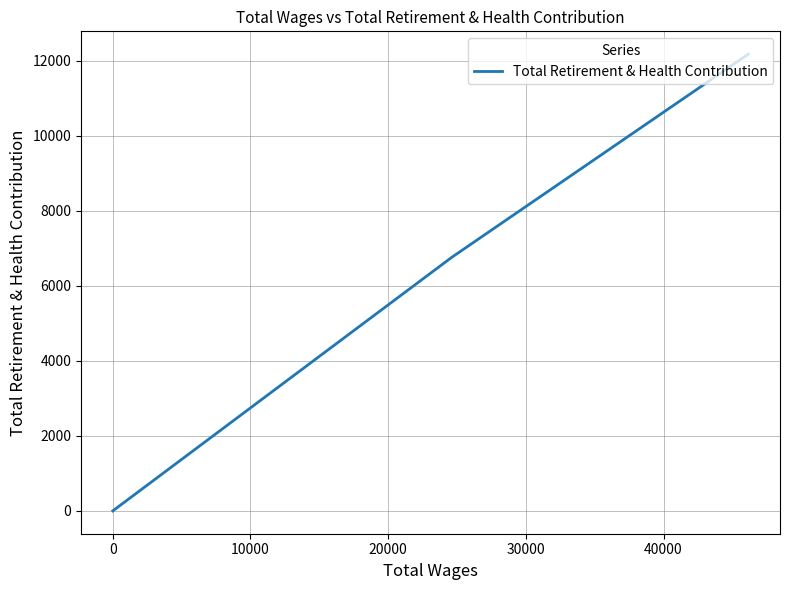

What is the difference between the maximum and minimum values?

12179